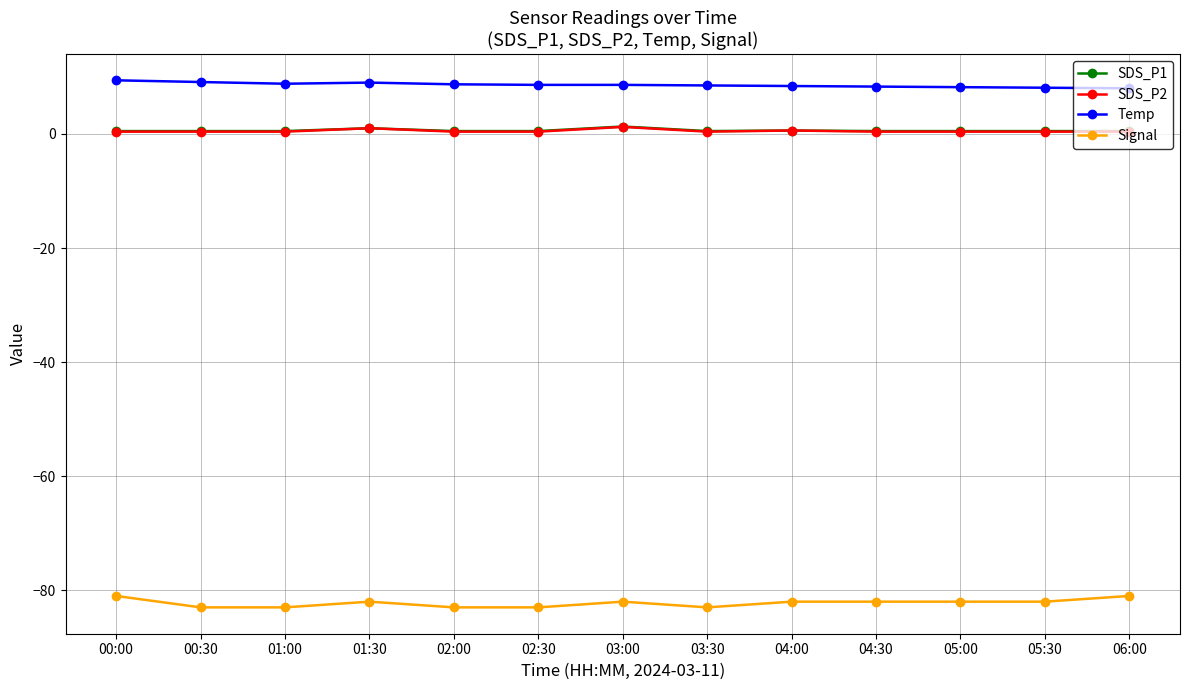

At how many categories does at least one series exceed -27?

13